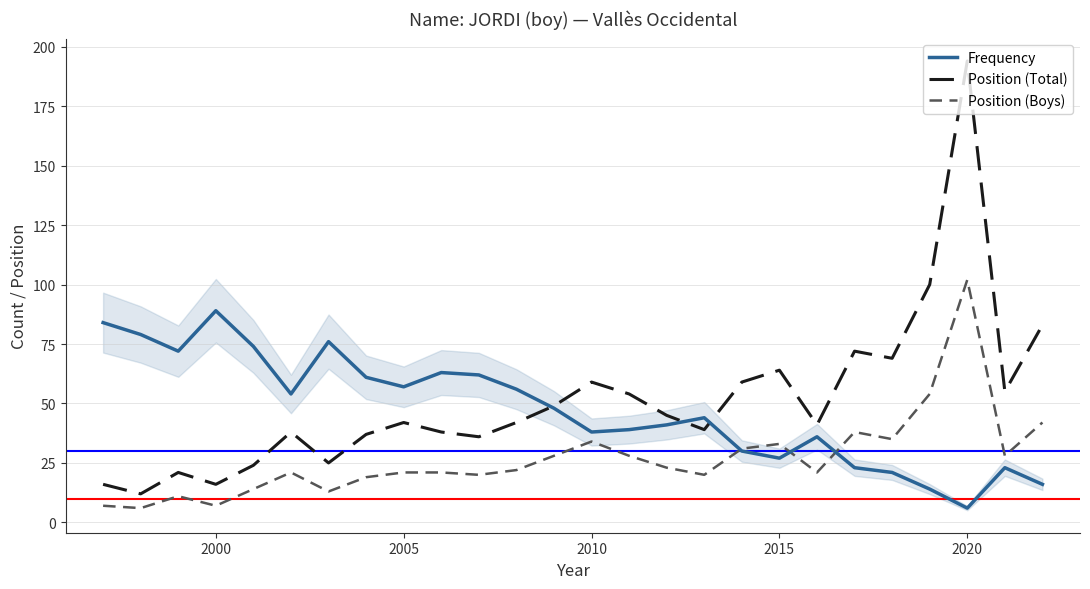

Which series has the widest spread of values?

Position (Total)